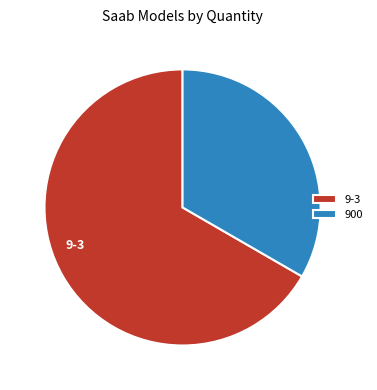

Does 9-3 represent more than half of the total?

Yes